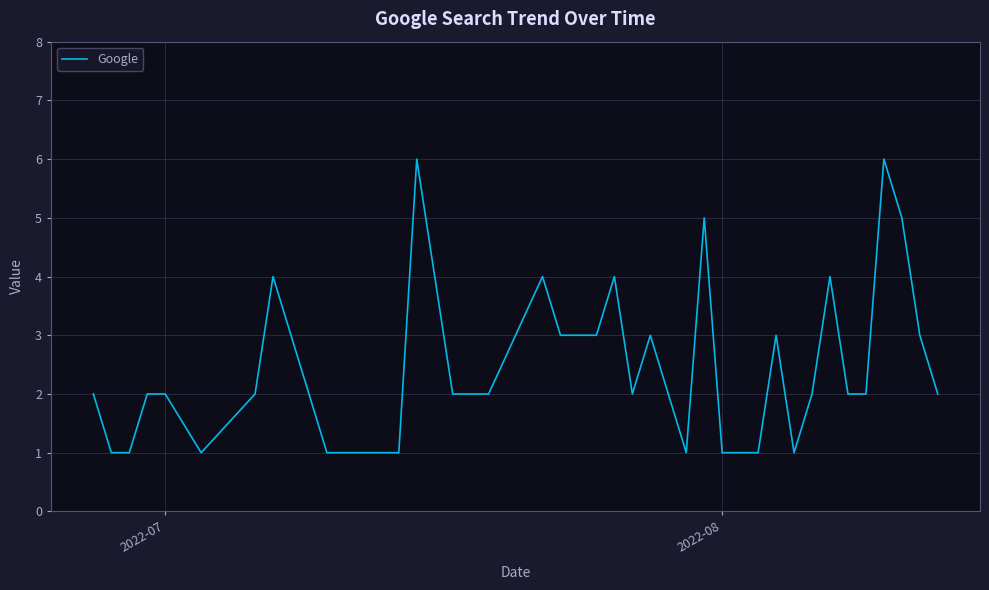

What is the greatest value displayed?

6